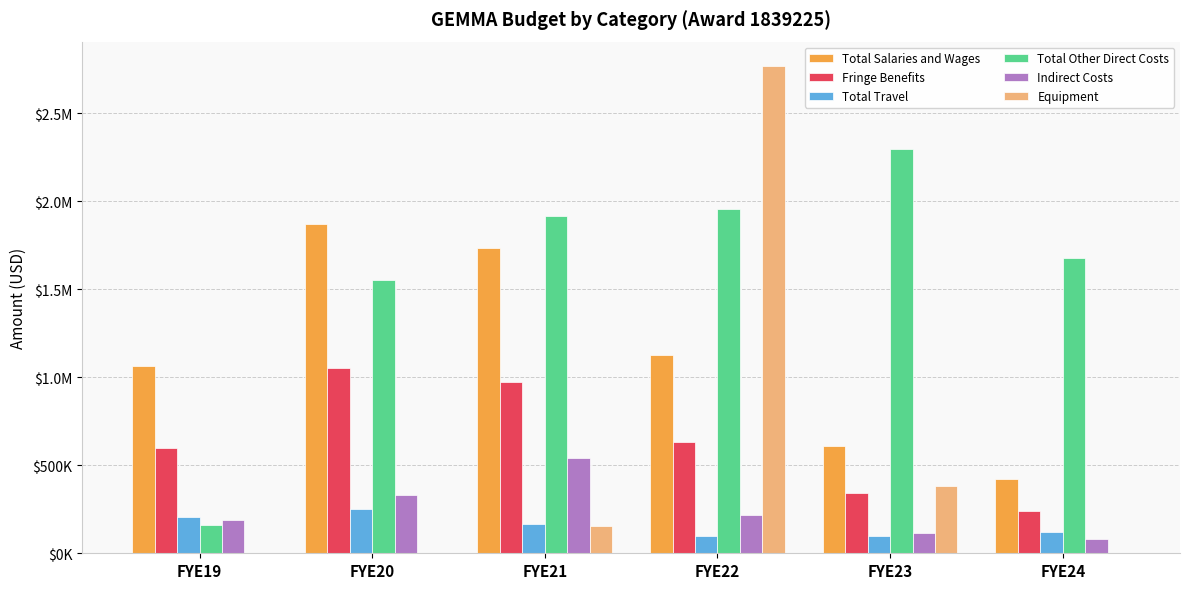

What is the difference between the second highest and second lowest values in the Total Other Direct Costs series?

404098.0